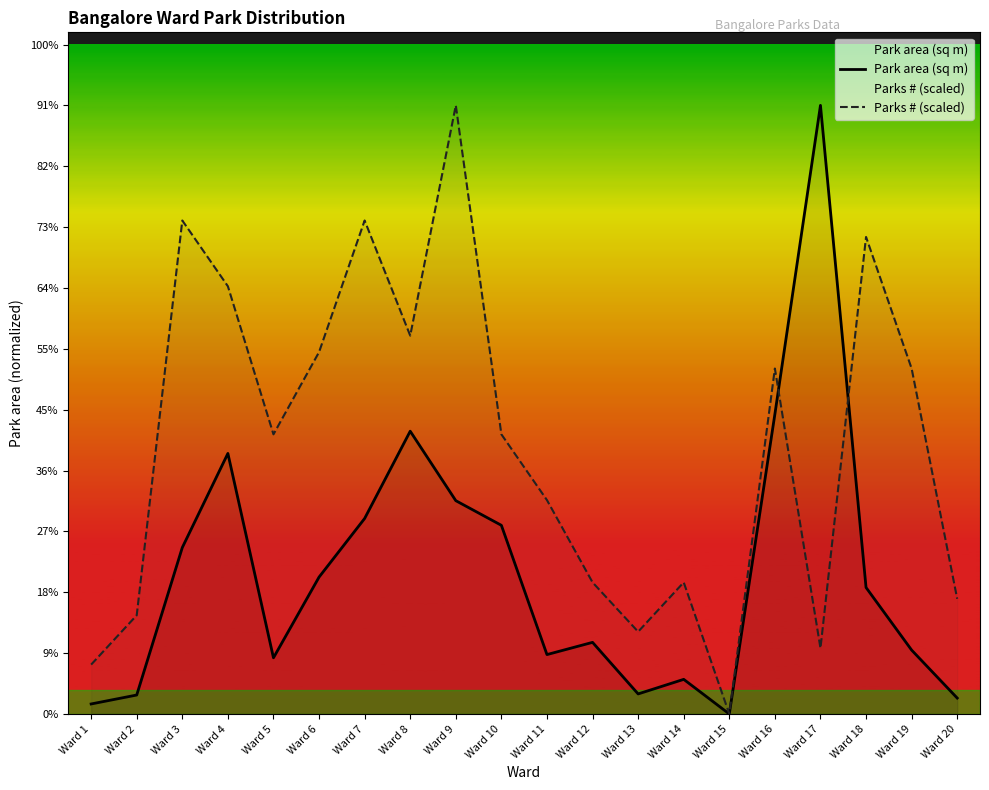

Does the chart display data point markers on the line(s)?

No